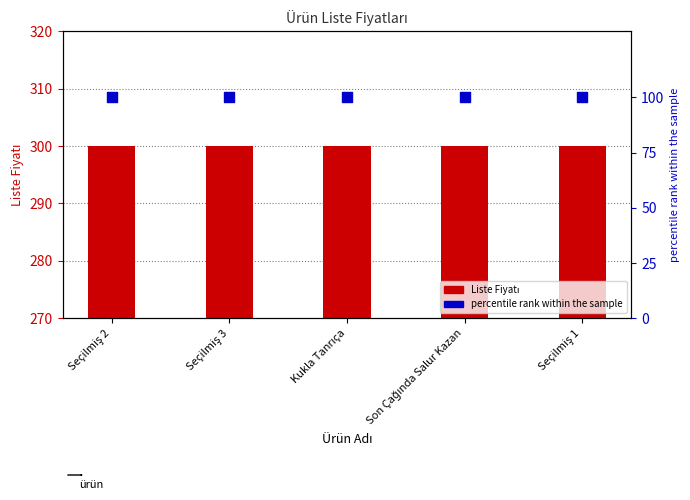

Which series has the widest spread of Y values?

Liste Fiyatı